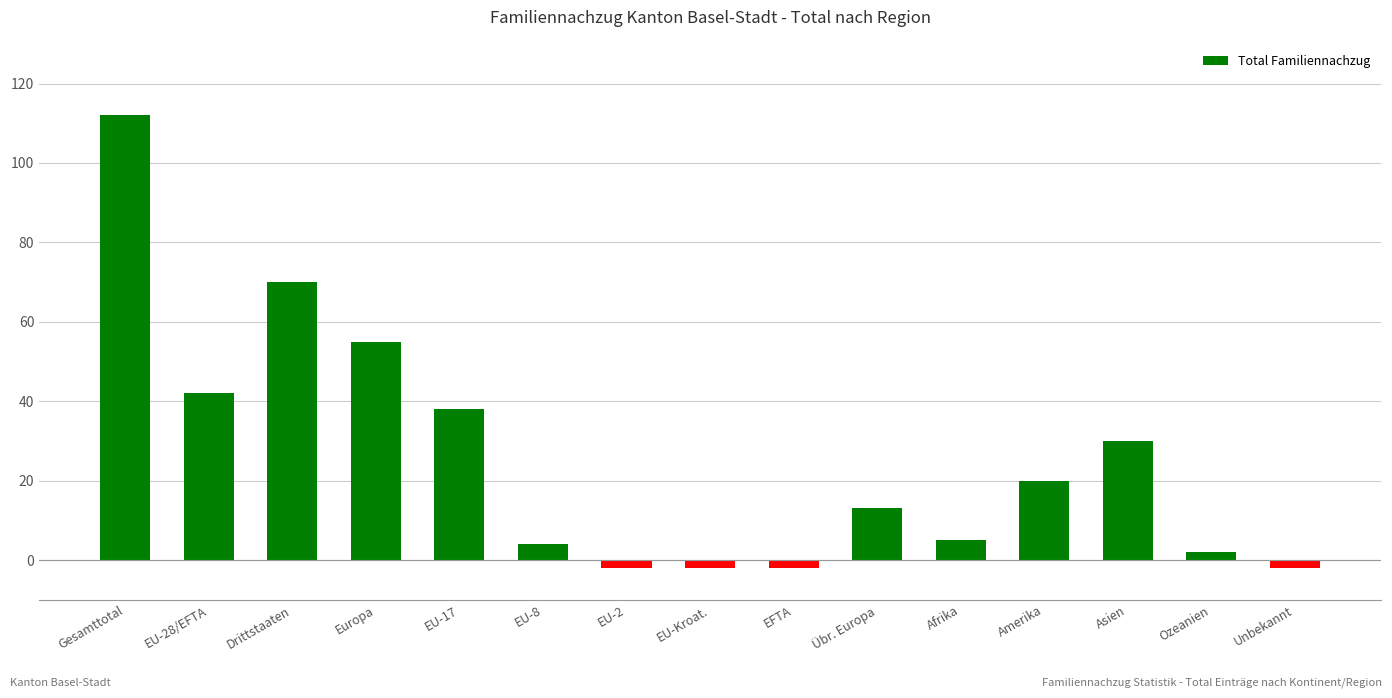

What is the smallest value displayed?

-2